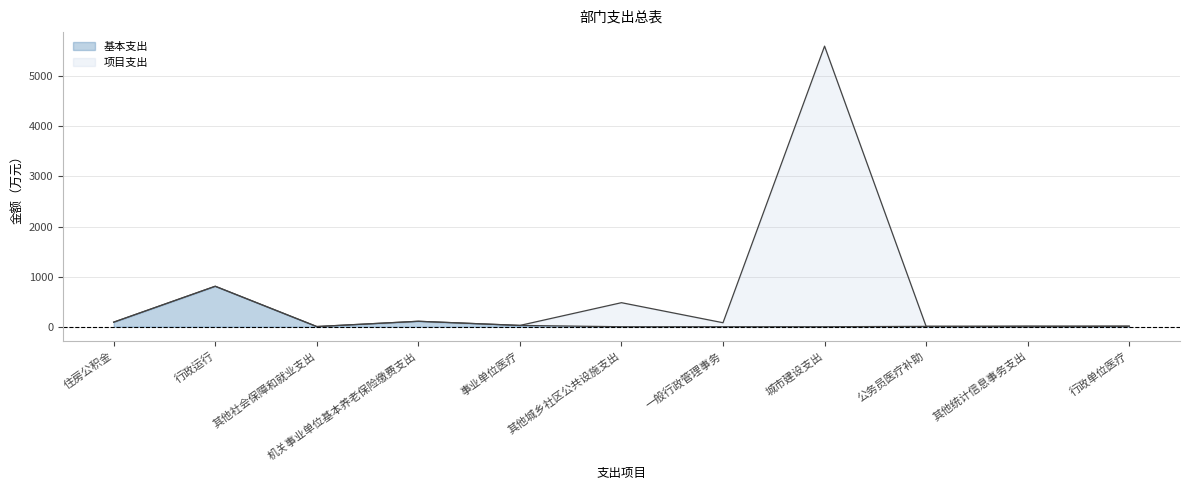

What is the sum of the 项目支出 values at 公务员医疗补助 and 事业单位医疗?

33.7